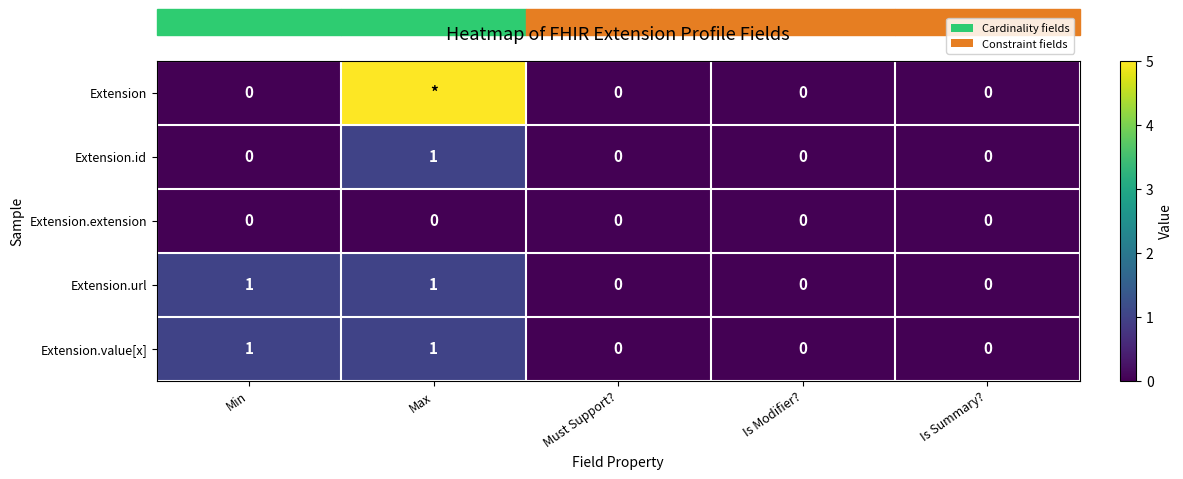

How many Extension.value[x] values are between 0 and 1?

5